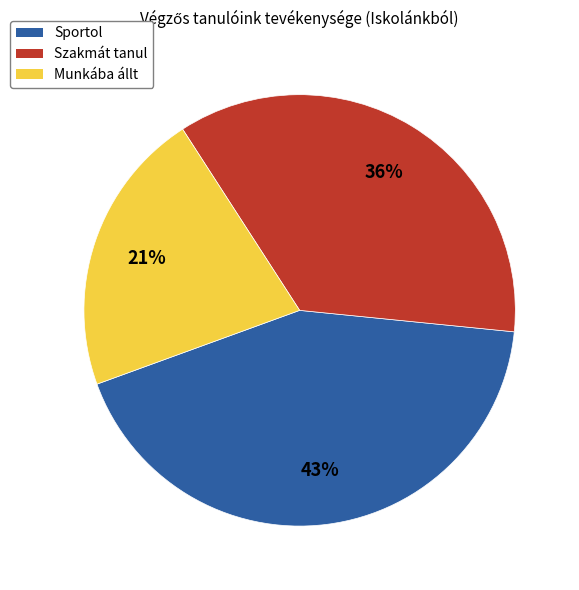

To the nearest percent, what is the combined percentage of Szakmát tanul and Munkába állt?

57%